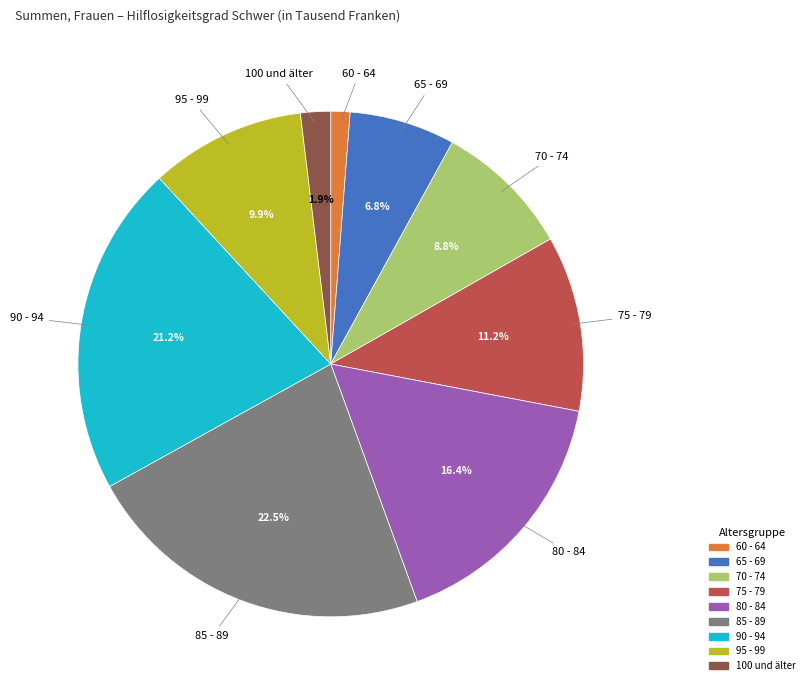

Is there any slice that represents more than half of the pie?

No